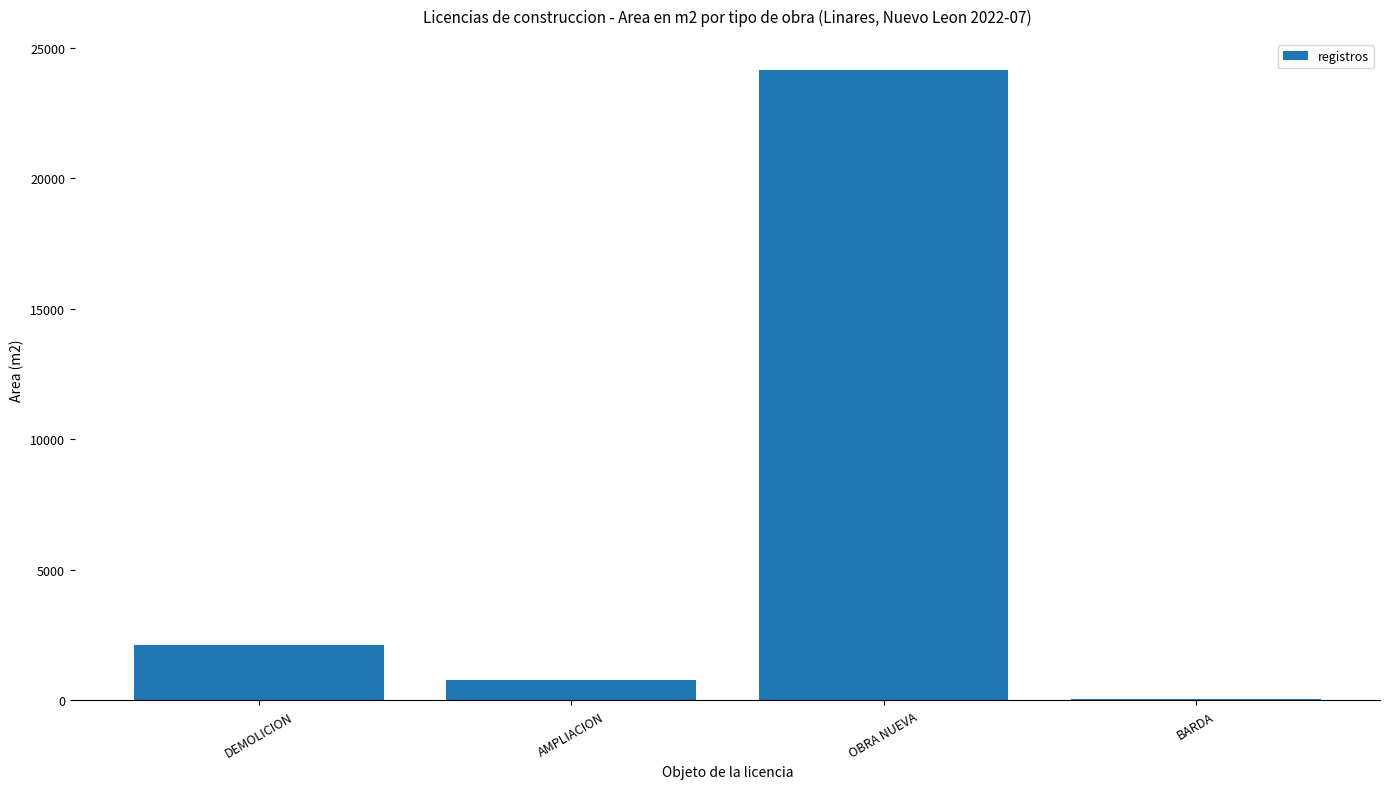

Are the bars horizontal?

No